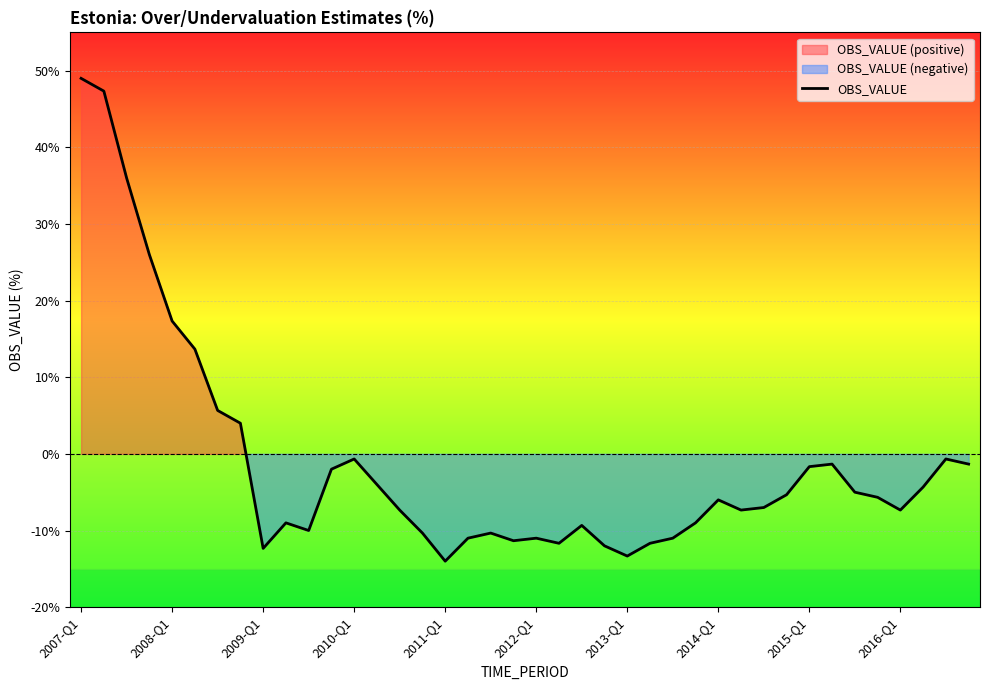

Count the number of values greater than -6.

19